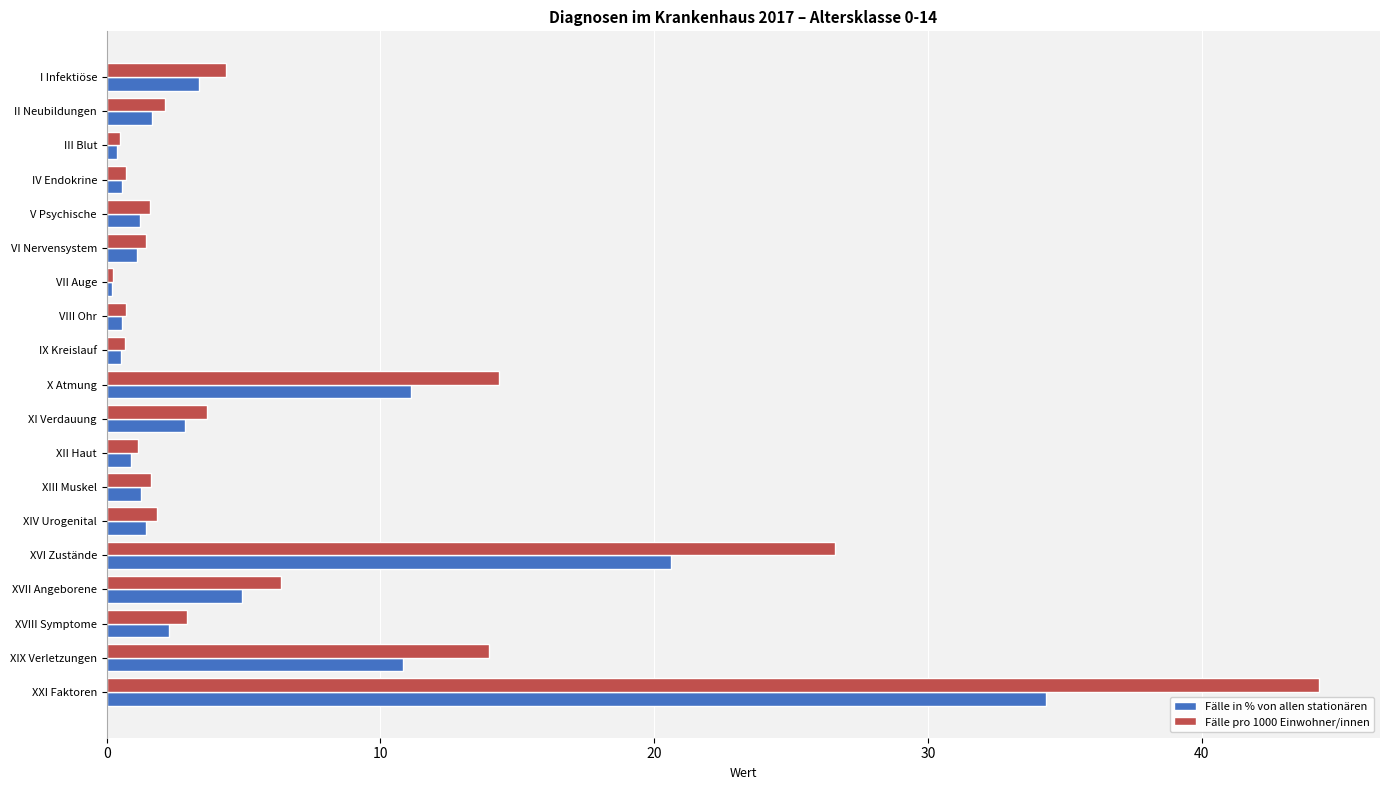

Which series has the largest range (max minus min)?

Fälle pro 1000 Einwohner/innen